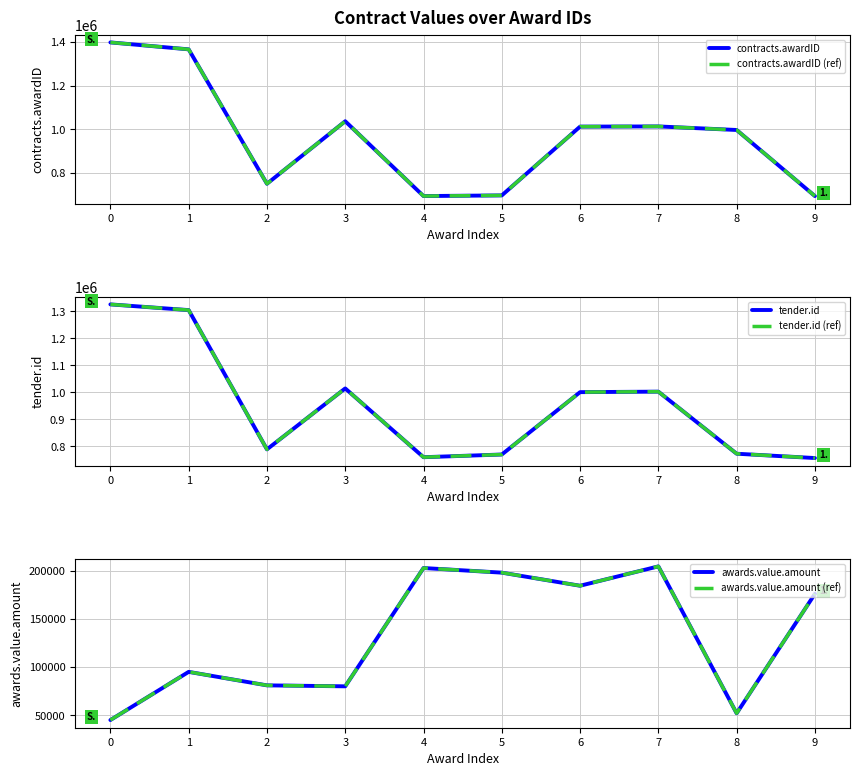

The value of tender.id at 7 is 1323044. True or false?

False